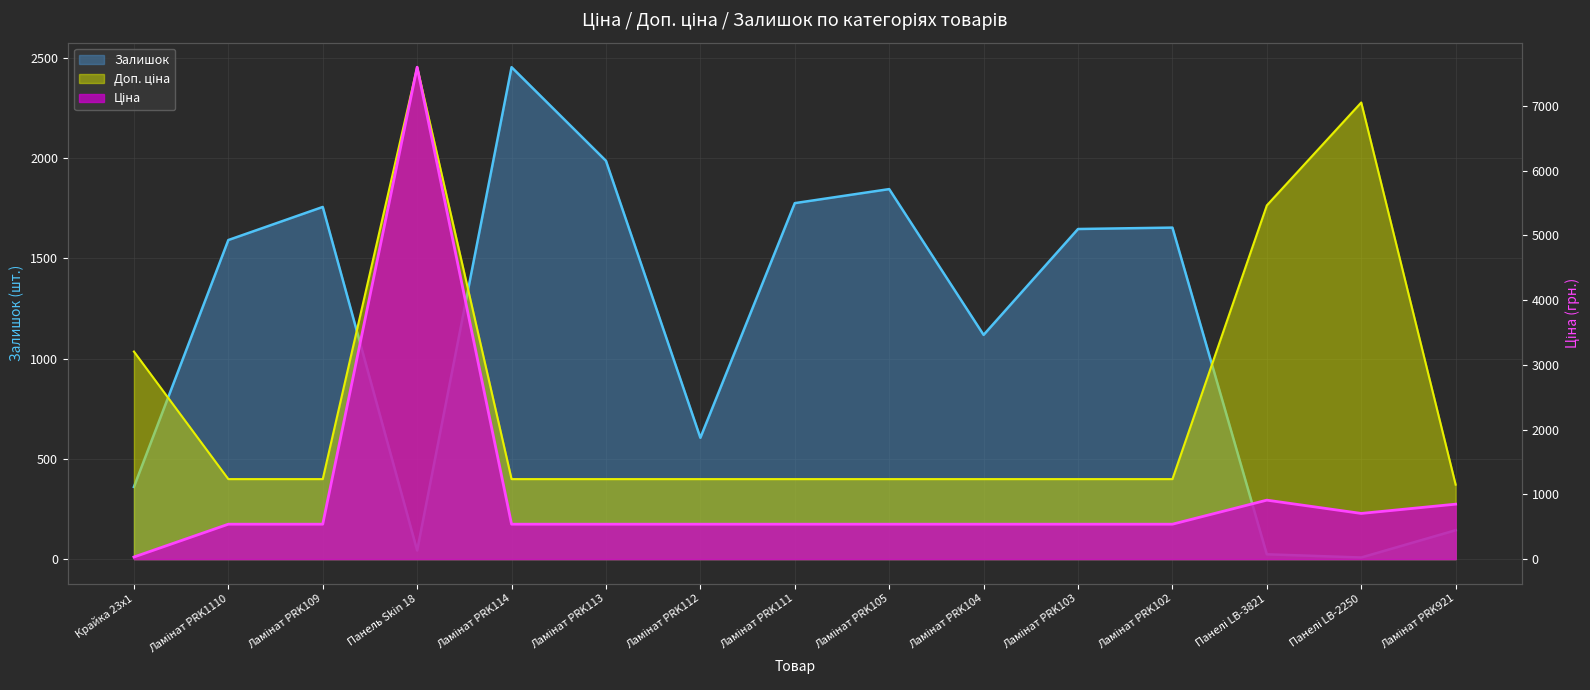

Which label corresponds to the largest value in the chart?

Панель Skin 18